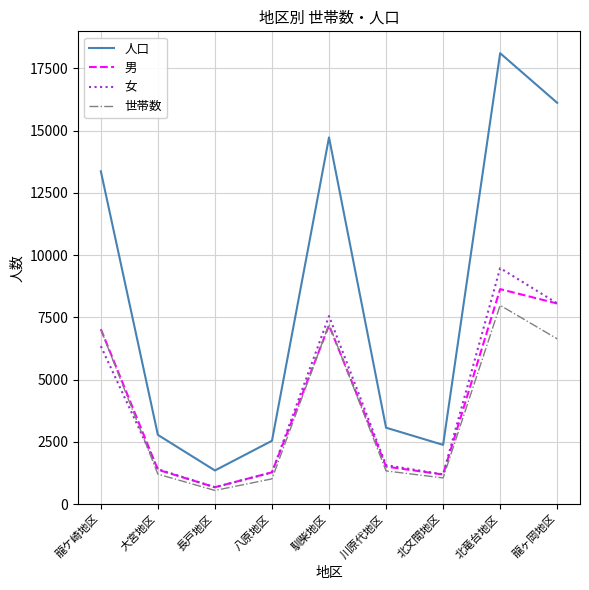

What is the difference between the maximum and minimum values in the 人口 series?

16764